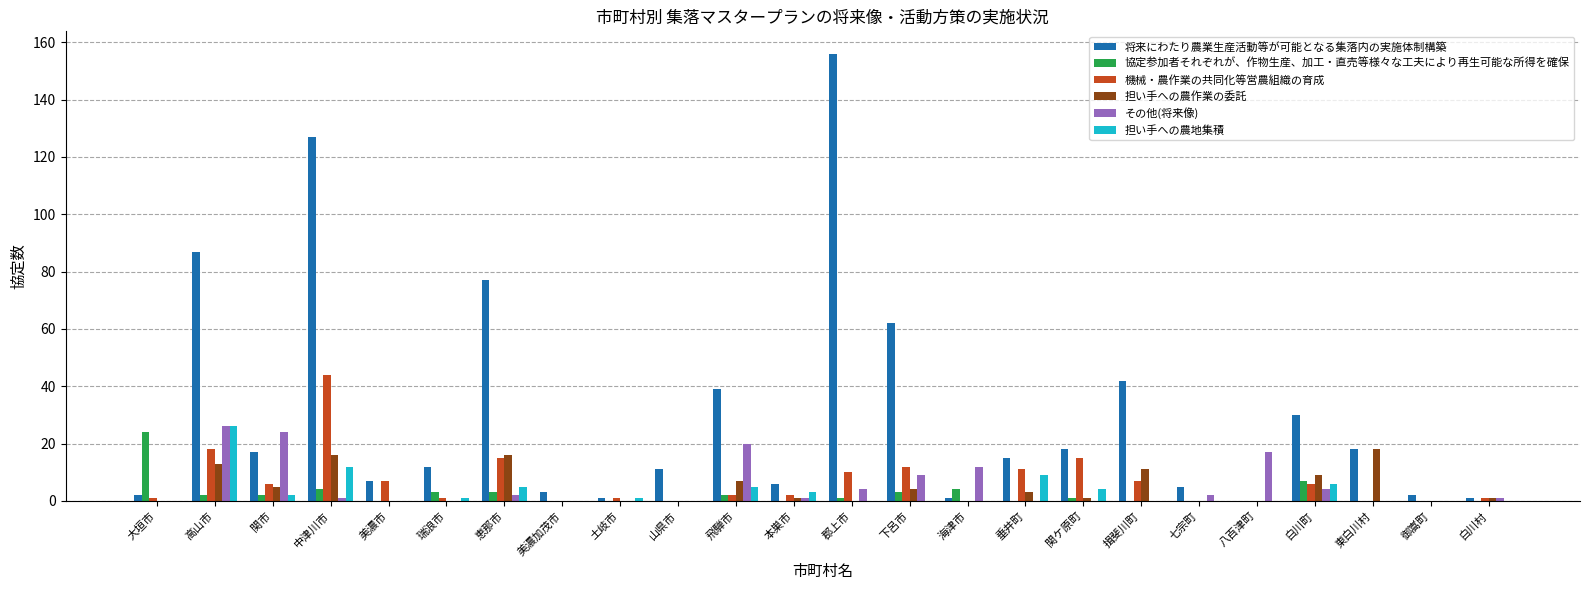

Which series has the largest total across all categories?

将来にわたり農業生産活動等が可能となる集落内の実施体制構築